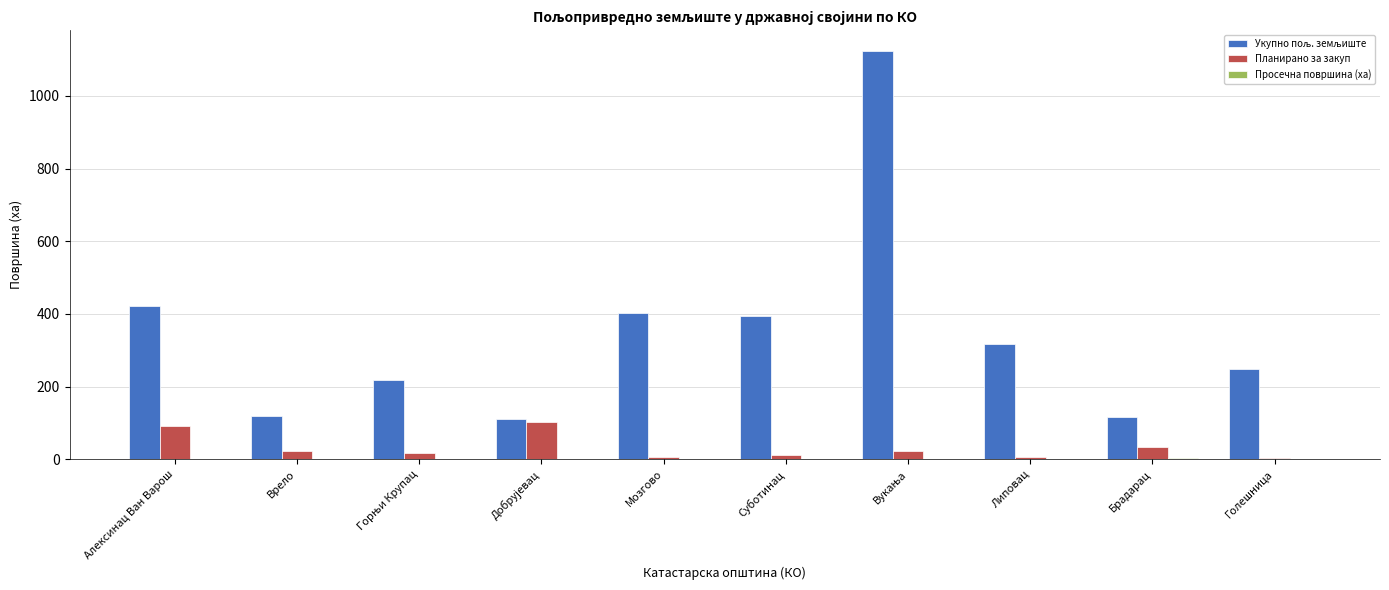

What is the greatest value displayed?

1124.2